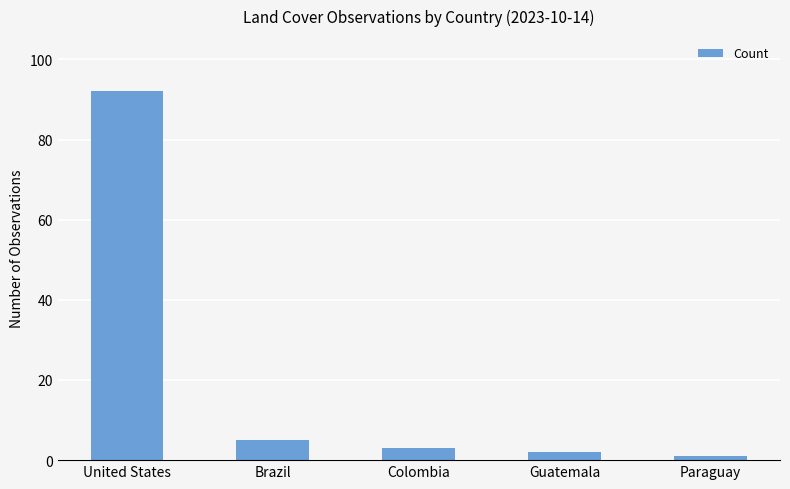

Reading left to right, what are all the values shown in this chart?

United States=92	Brazil=5	Colombia=3	Guatemala=2	Paraguay=1